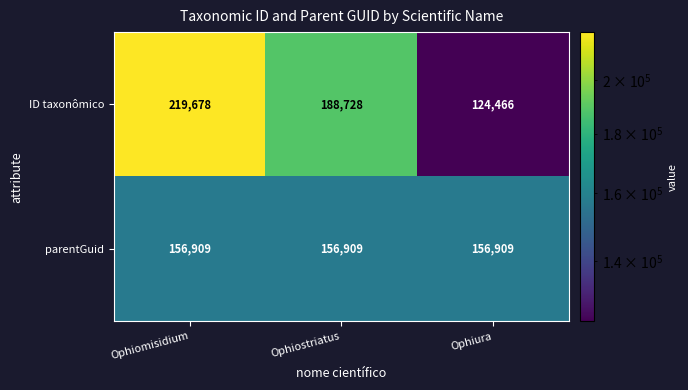

The value of parentGuid at Ophiostriatus is 156909. True or false?

True